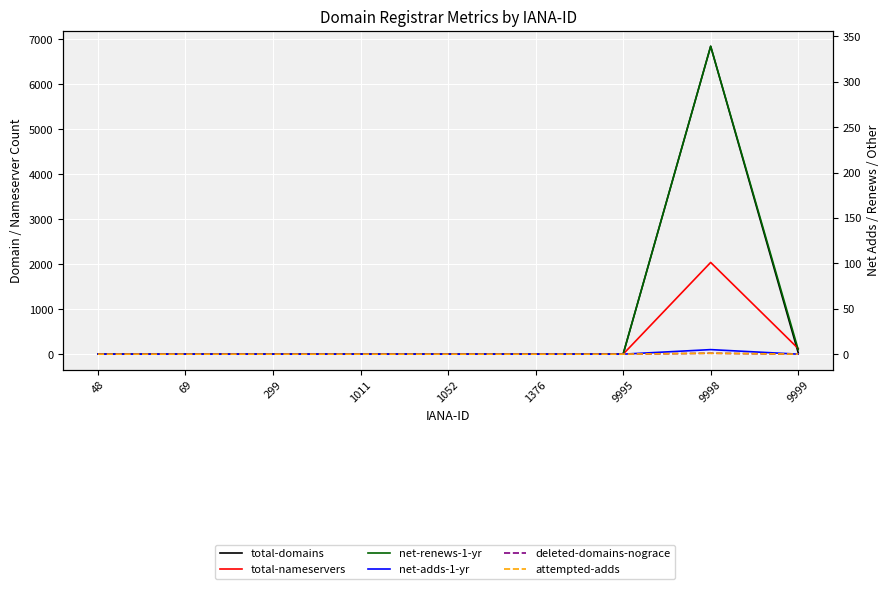

True or false: total-nameservers and net-renews-1-yr cross at least once.

False